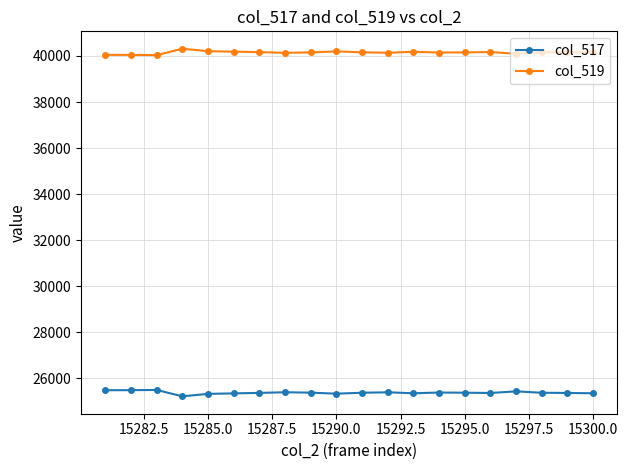

Count the number of categories in the chart.

20